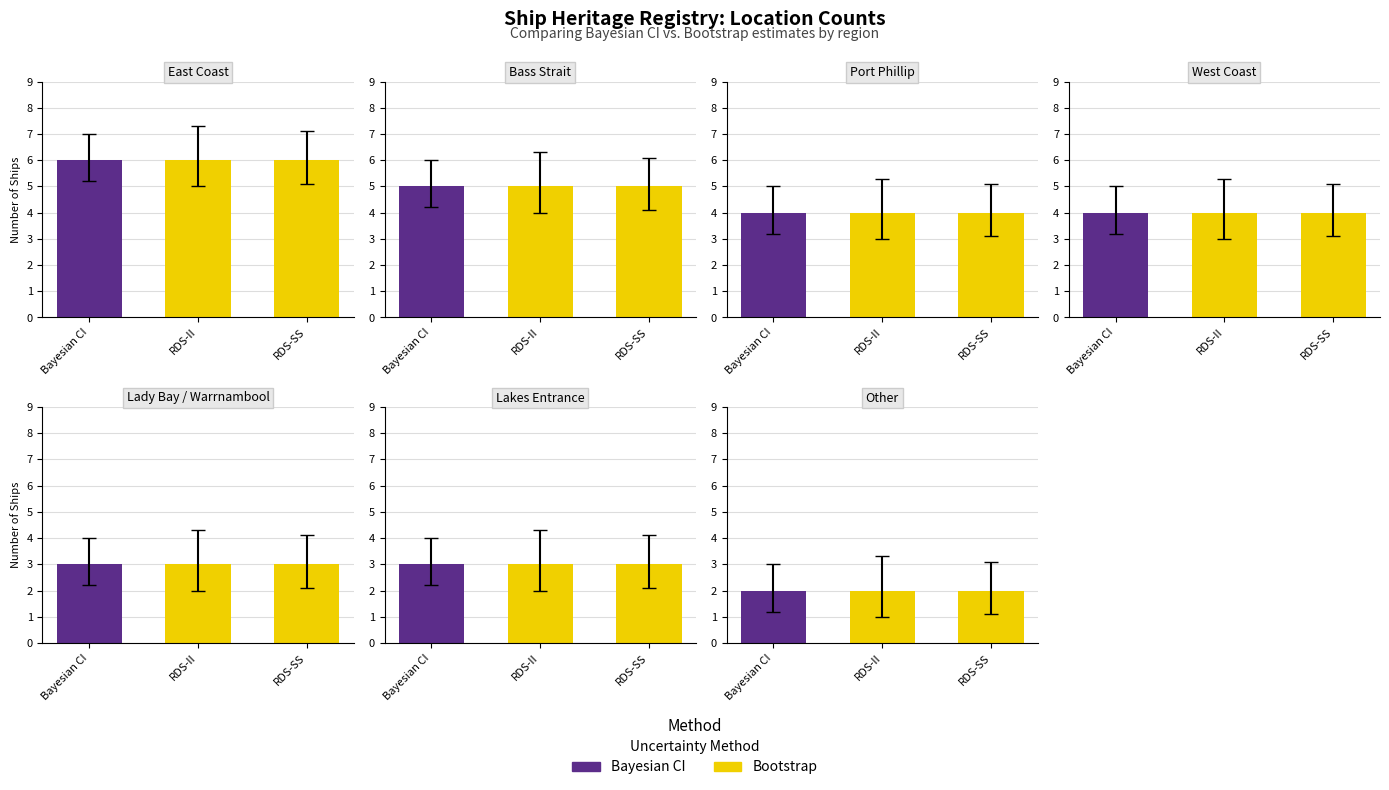

Rank the categories by value from highest to lowest.

East Coast, Bass Strait, Port Phillip, West Coast, Lady Bay / Warrnambool, Lakes Entrance, Other